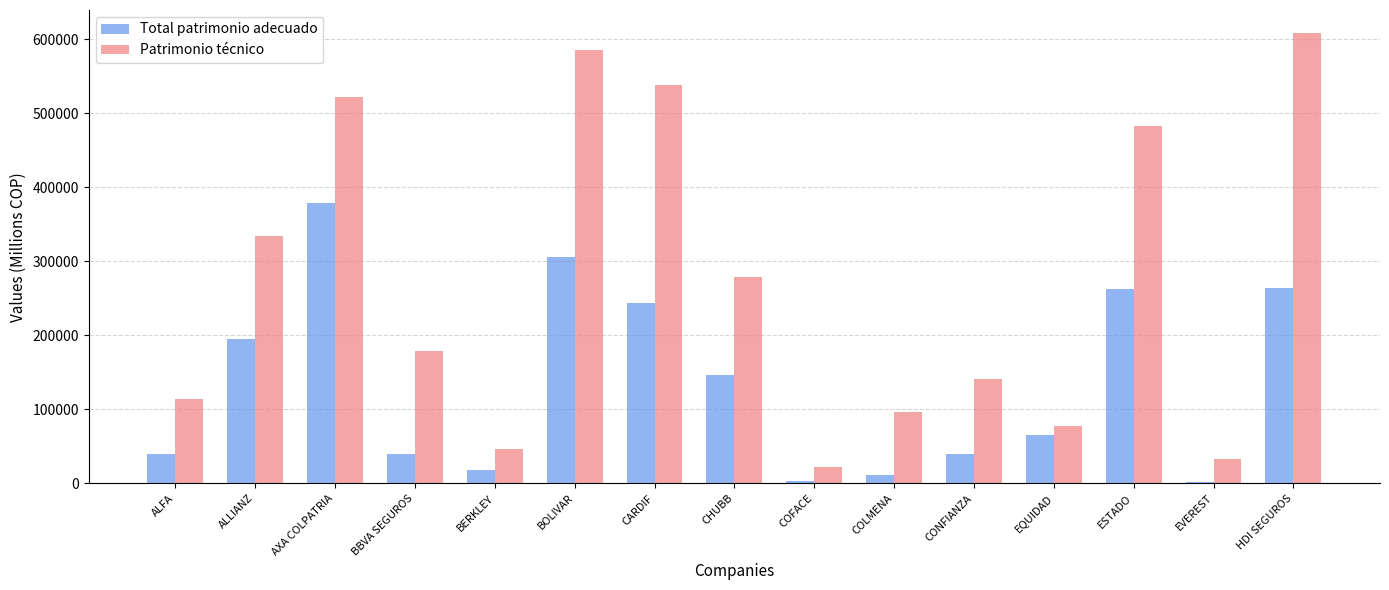

What is the sum of all Patrimonio técnico values?

4057980